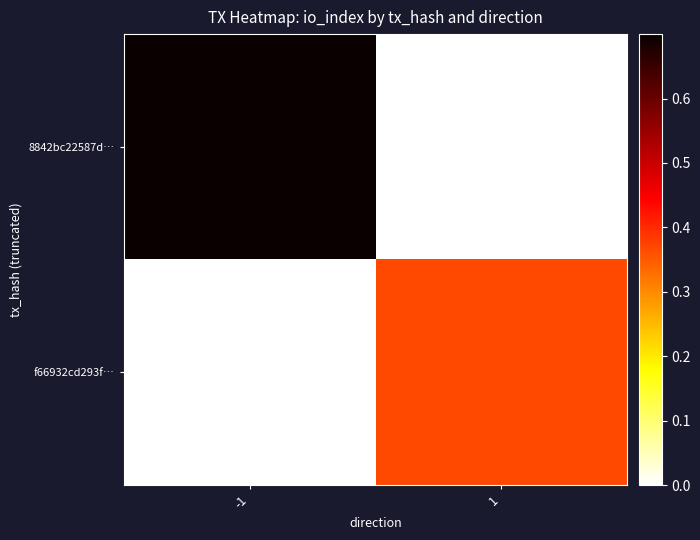

How many series are shown in this chart?

2